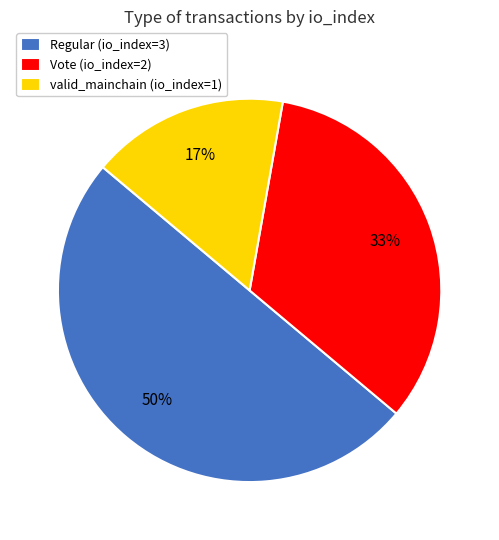

Combined, do Vote (io_index=2) and Regular (io_index=3) account for over 50%?

Yes